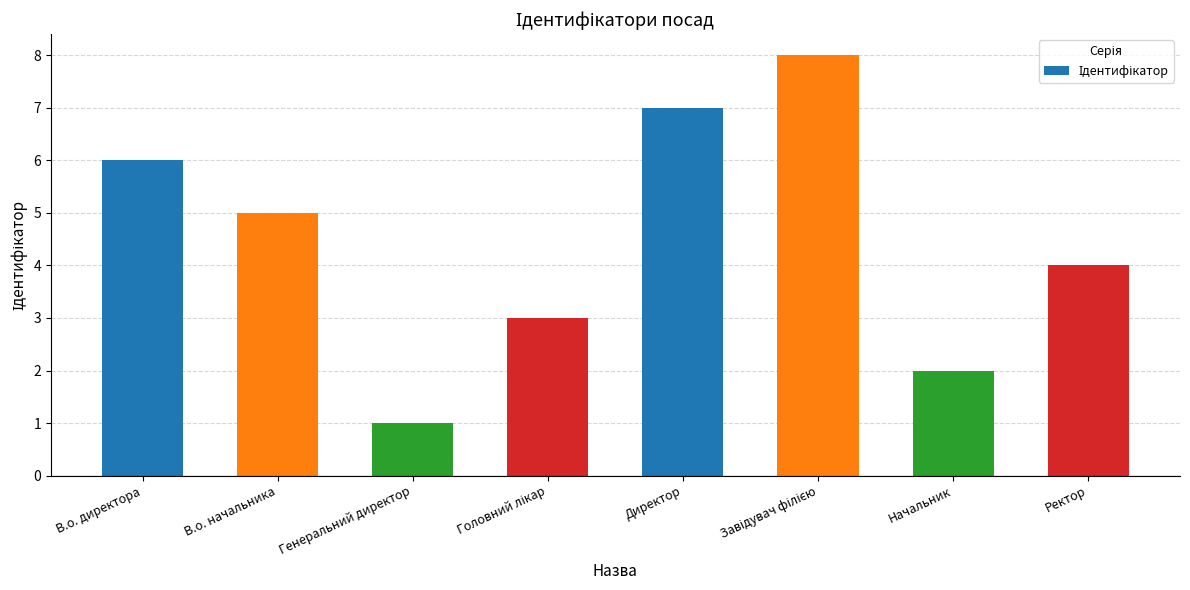

What is the sum of all values?

36